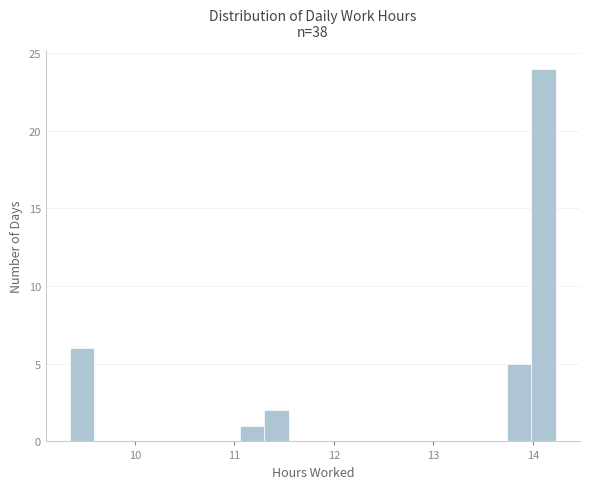

Around what value on the x-axis is the tallest bar? Give the approximate position of its centre, as read against the axis.

14.1